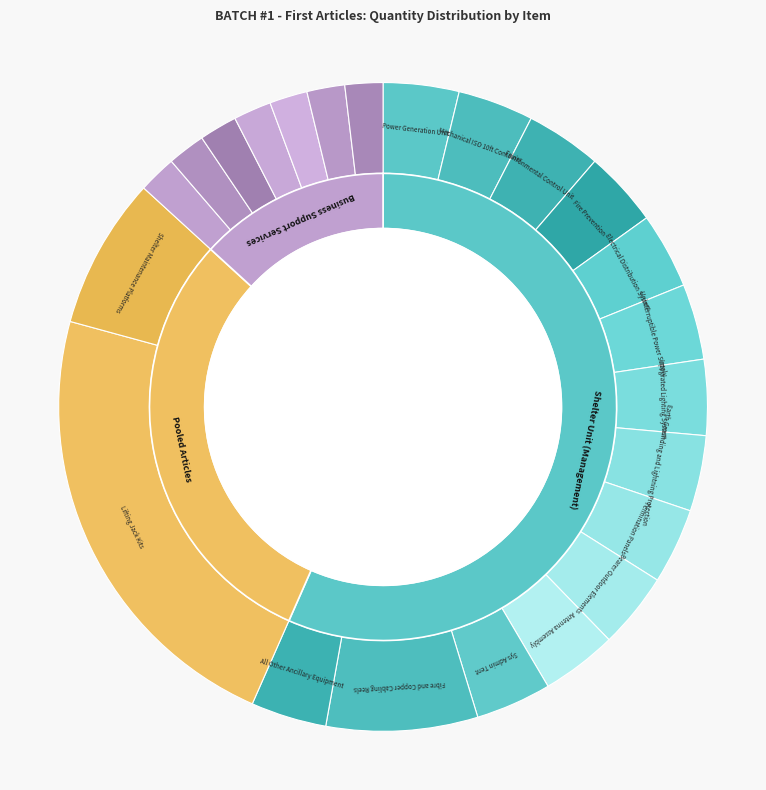

To the nearest percent, what percentage of the pie is File Sharing Tool Suite?

2%